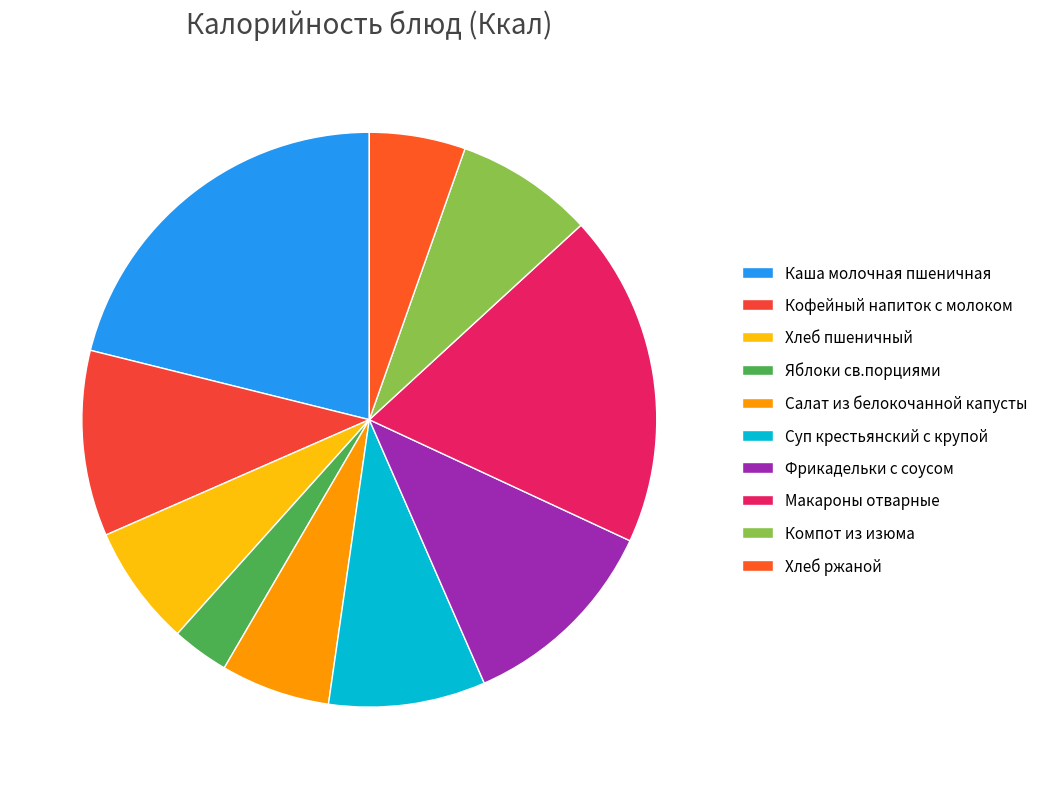

The Фрикадельки с соусом slice represents 20% of the pie. True or false?

False